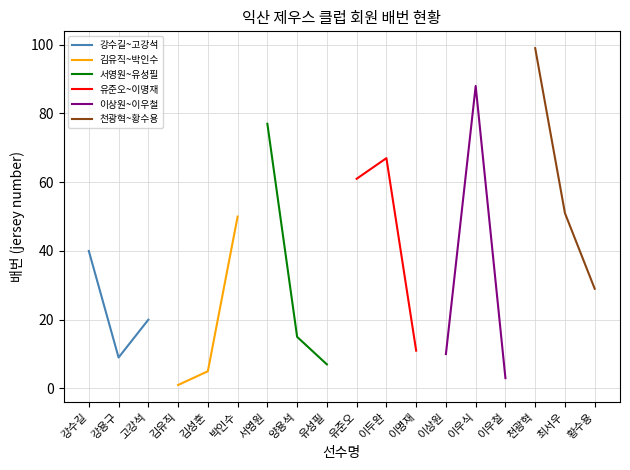

What is the average value of the 김유직~박인수 series?

19